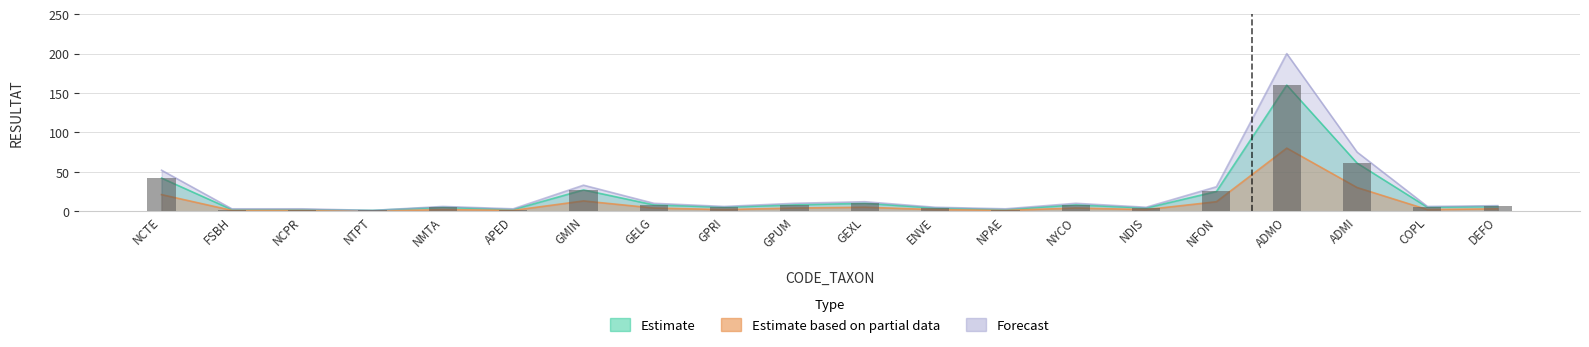

Rank the categories by Estimate based on partial data value from highest to lowest.

ADMO, ADMI, NCTE, GMIN, NFON, GEXL, GELG, GPUM, NYCO, DEFO, NMTA, GPRI, ENVE, NDIS, COPL, FSBH, NCPR, APED, NPAE, NTPT